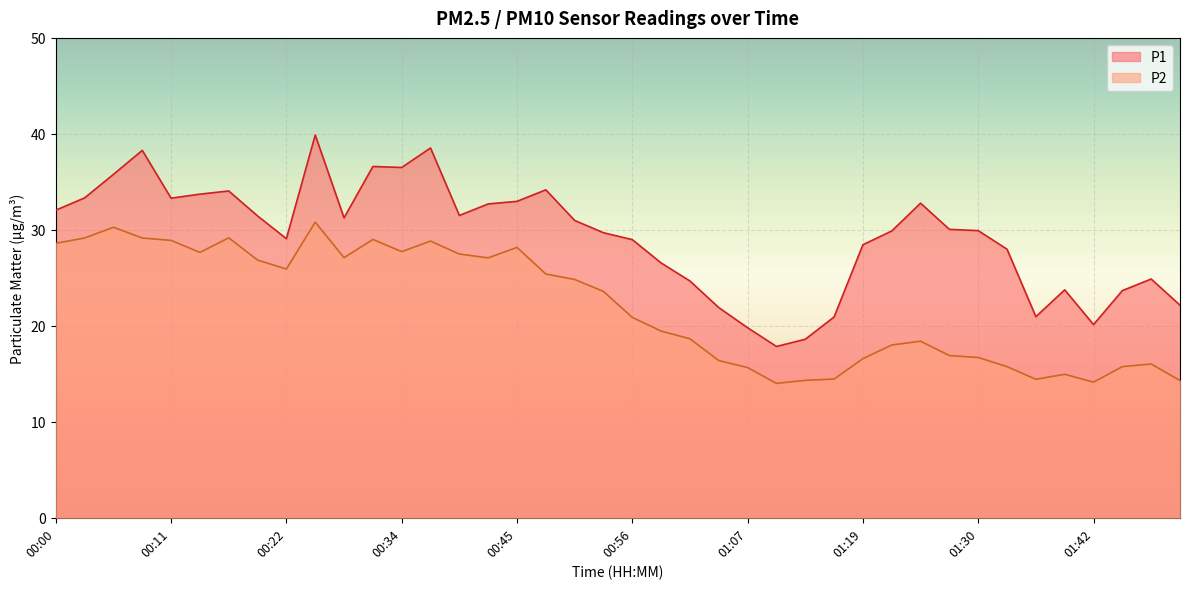

The P2 series shows 22.6 at 01:39. True or false?

False